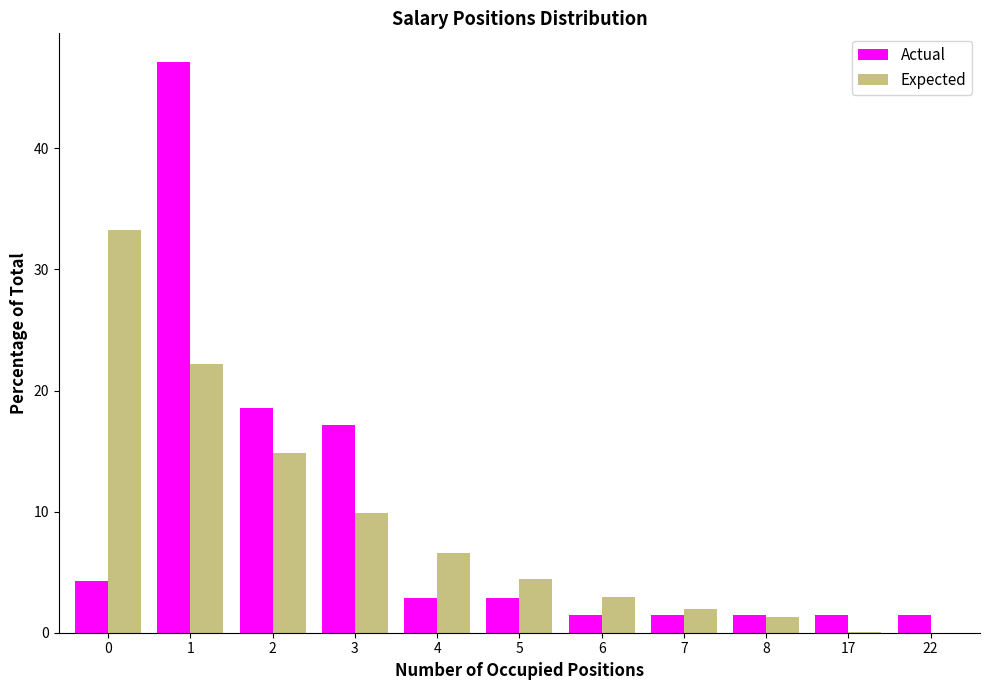

What is the sum of the Expected values at 5 and 7?

6.4